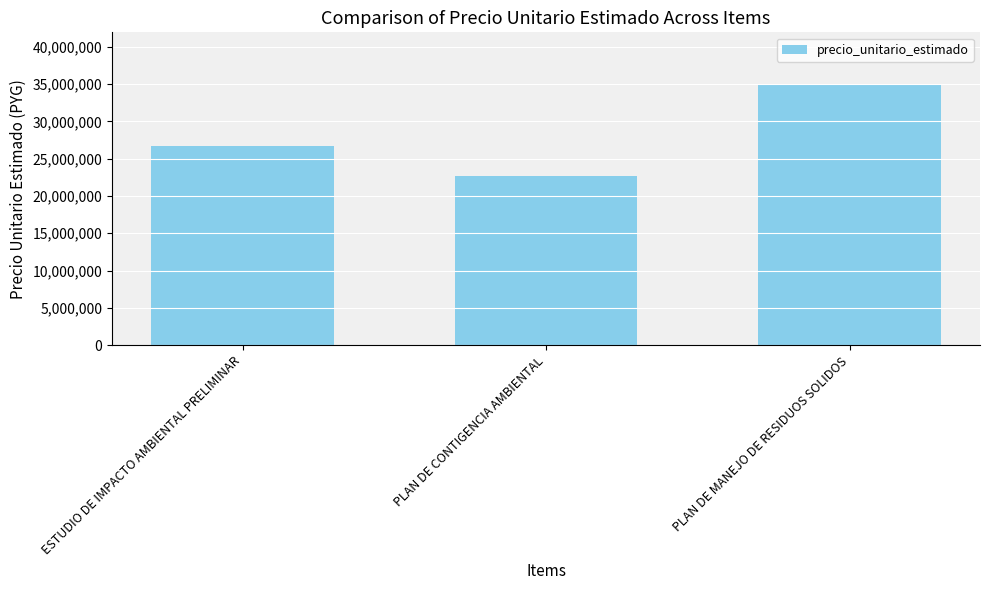

What is the label of the 1st bar from the left?

ESTUDIO DE IMPACTO AMBIENTAL PRELIMINAR